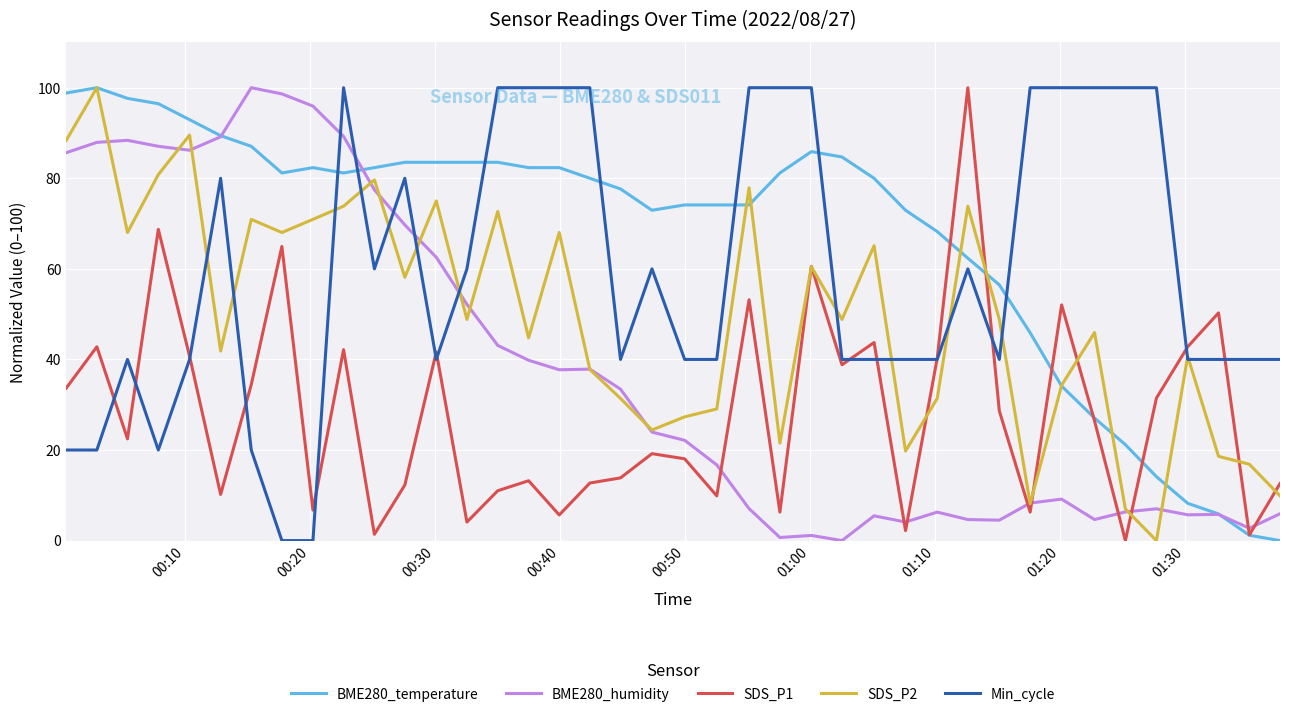

What is the greatest value displayed?

100.0